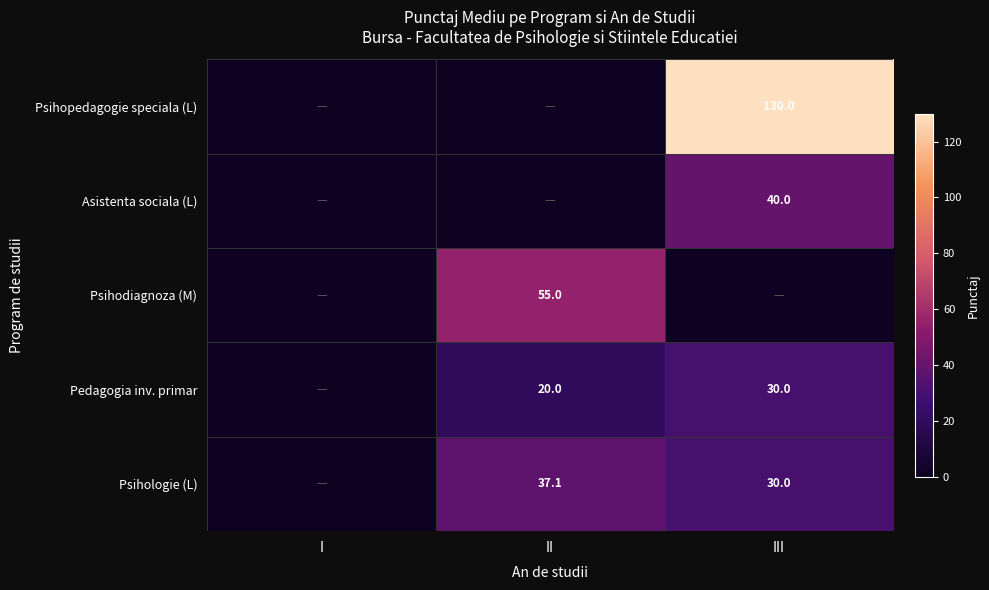

Is it true that Psihologie (L) equals 37.1 at II?

True